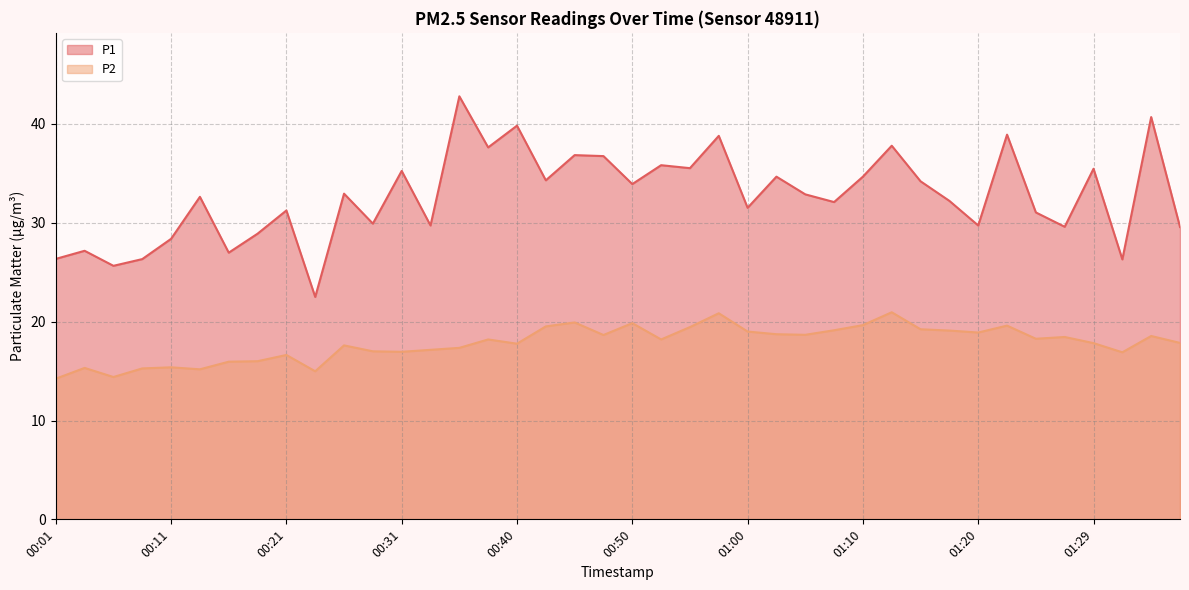

Does the chart display data point markers on the line(s)?

No